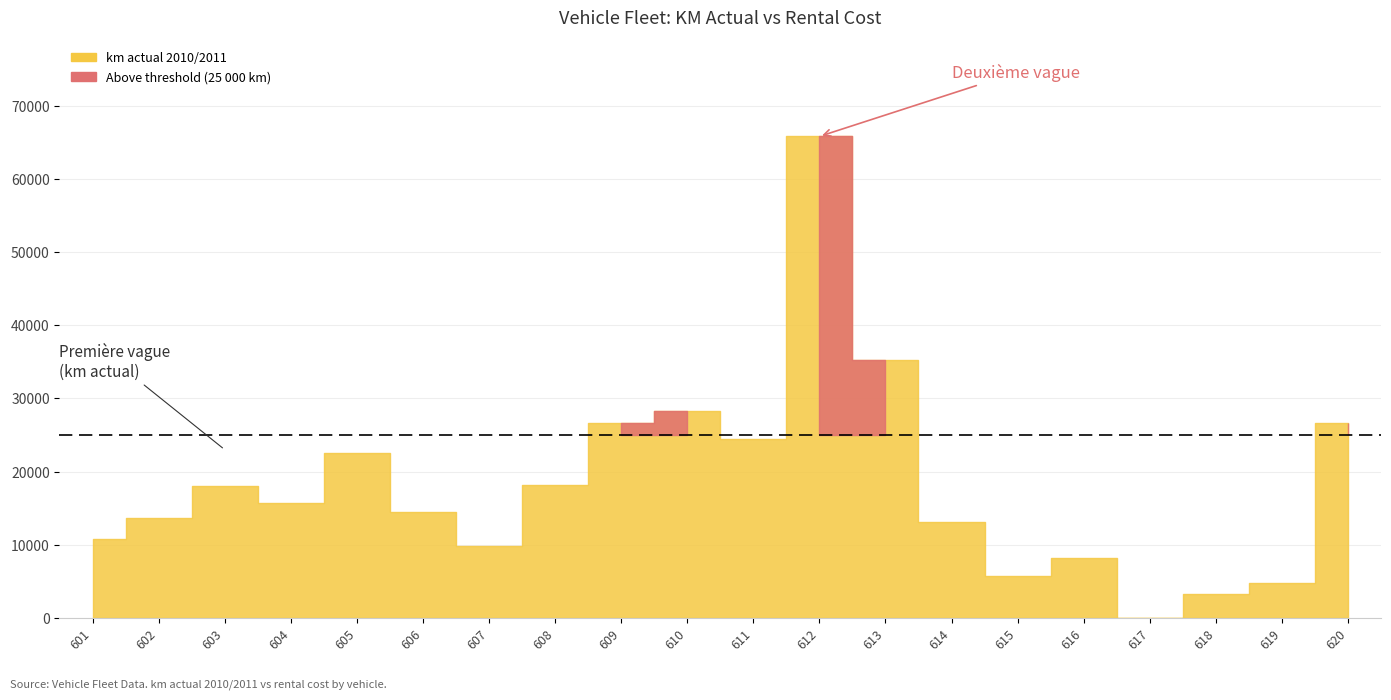

At which category does km actual 2010/2011 reach its first local valley?

604